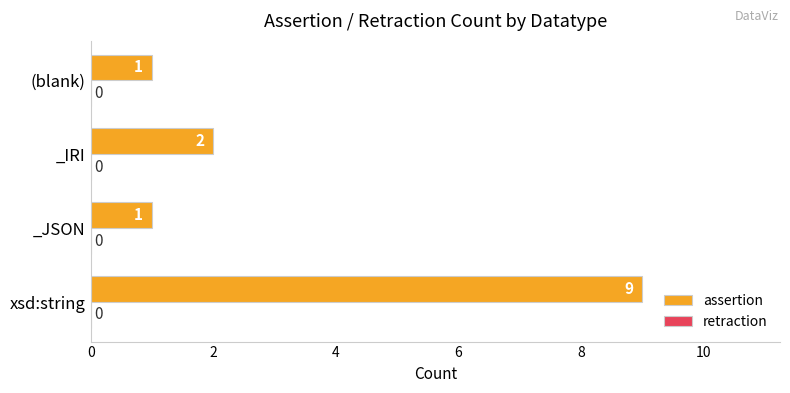

What is the change in value from xsd:string to _IRI?

-7